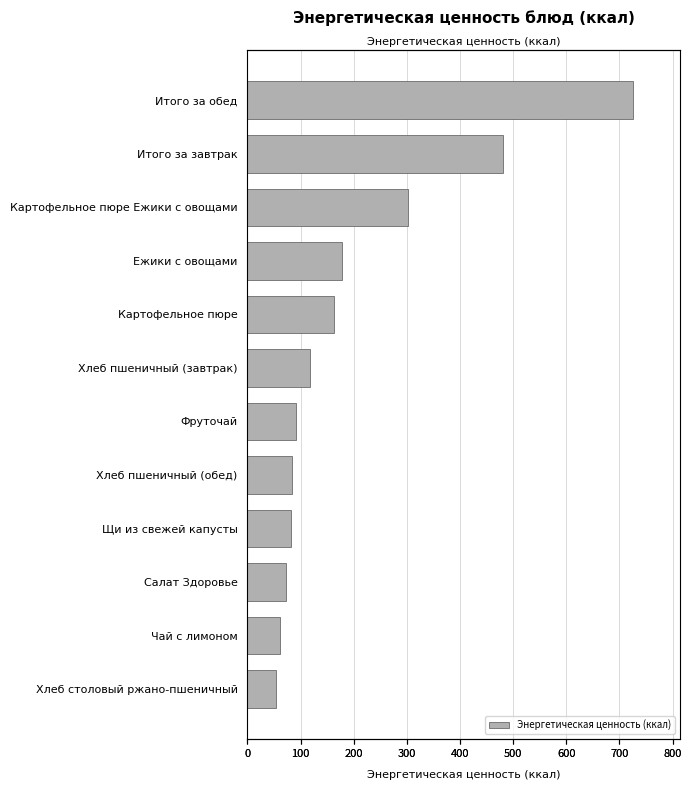

What is the value of the 2nd bar from the left?

481.0